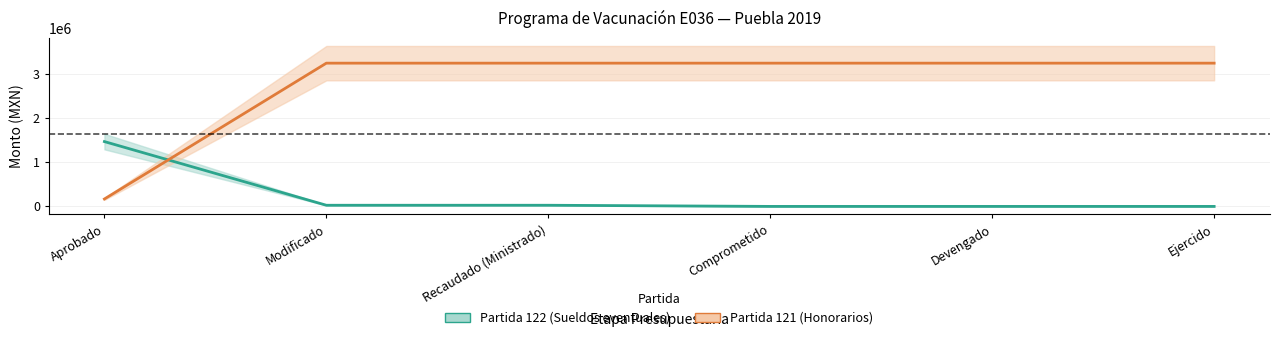

What are all the series names shown in the legend?

Partida 122 (Sueldos eventuales), Partida 121 (Honorarios)